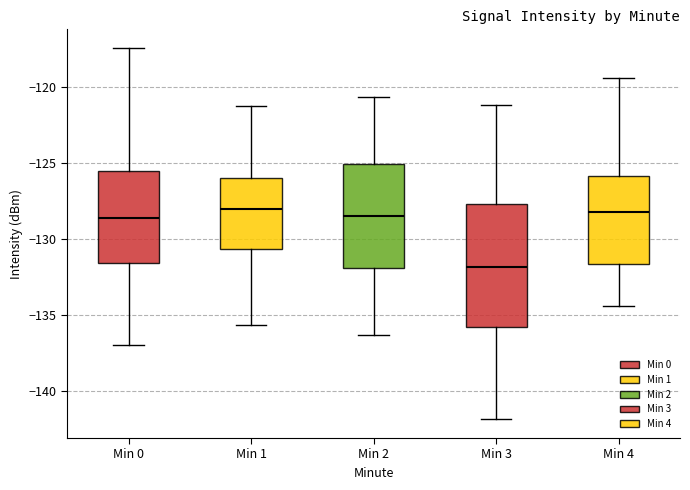

Comparing the boxes themselves (not the whiskers), which one is the tallest?

Min 3